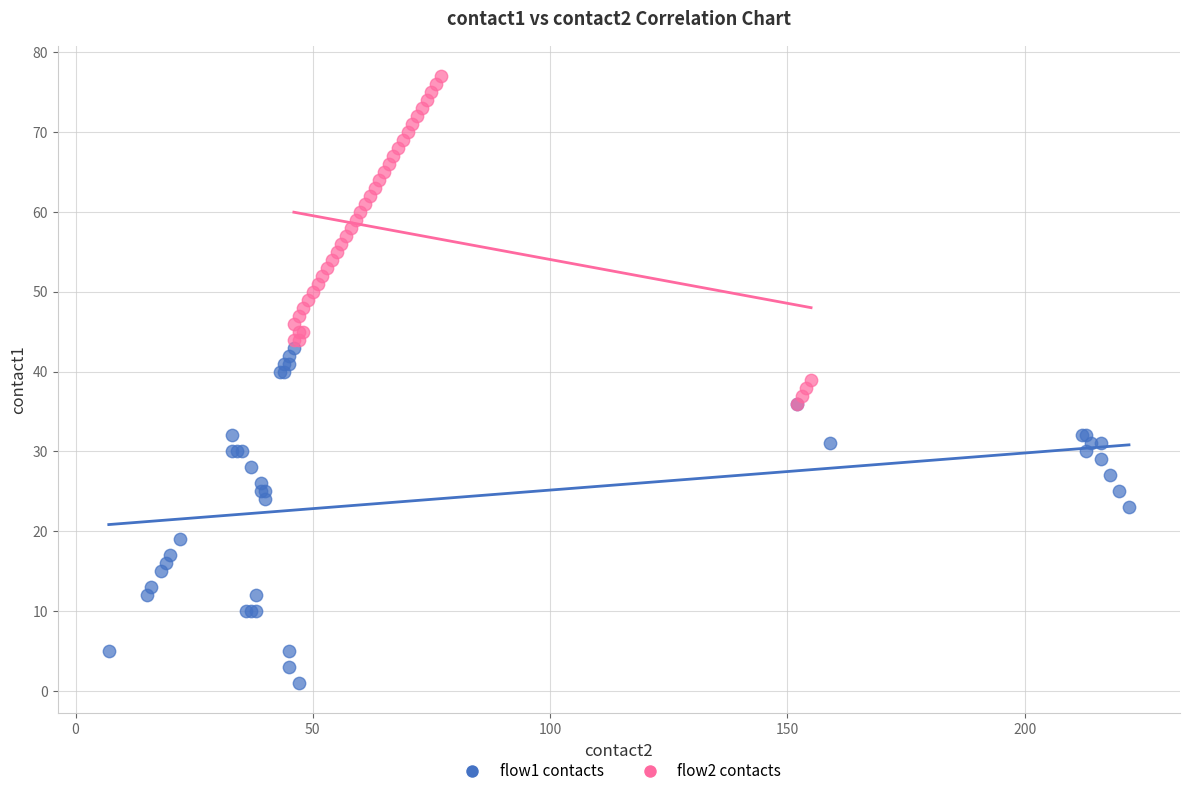

Which series reaches the maximum Y coordinate?

flow2 contacts